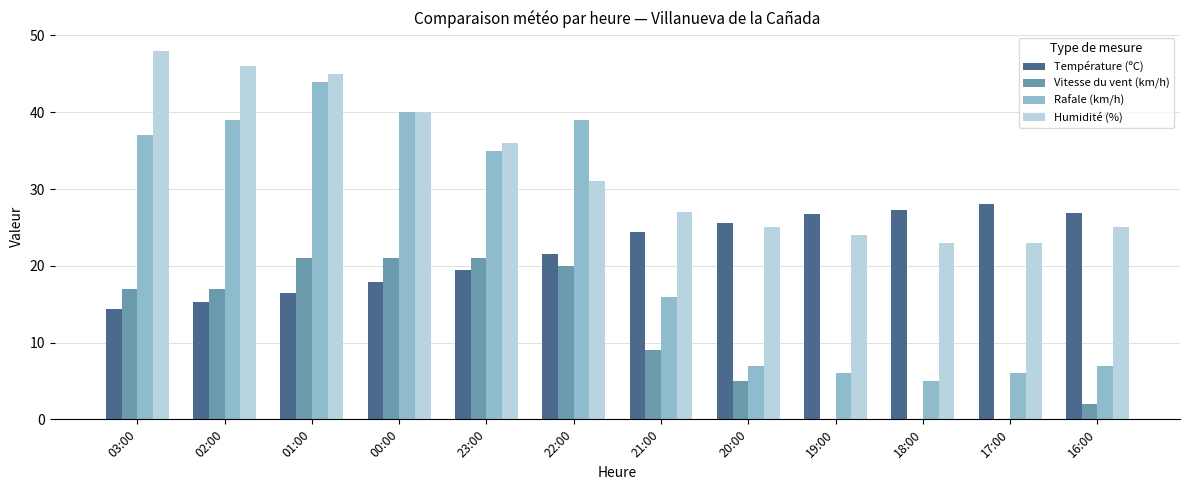

True or false: Vitesse du vent (km/h) has a value of 7.1 at 17:00.

False